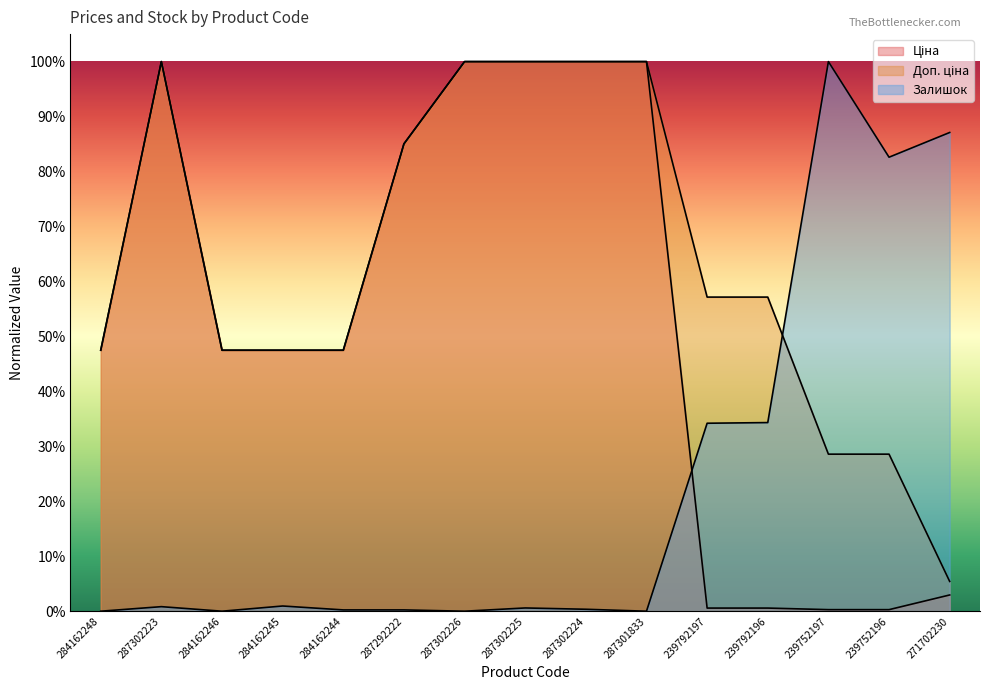

At which label does Доп. ціна reach its minimum?

271702230